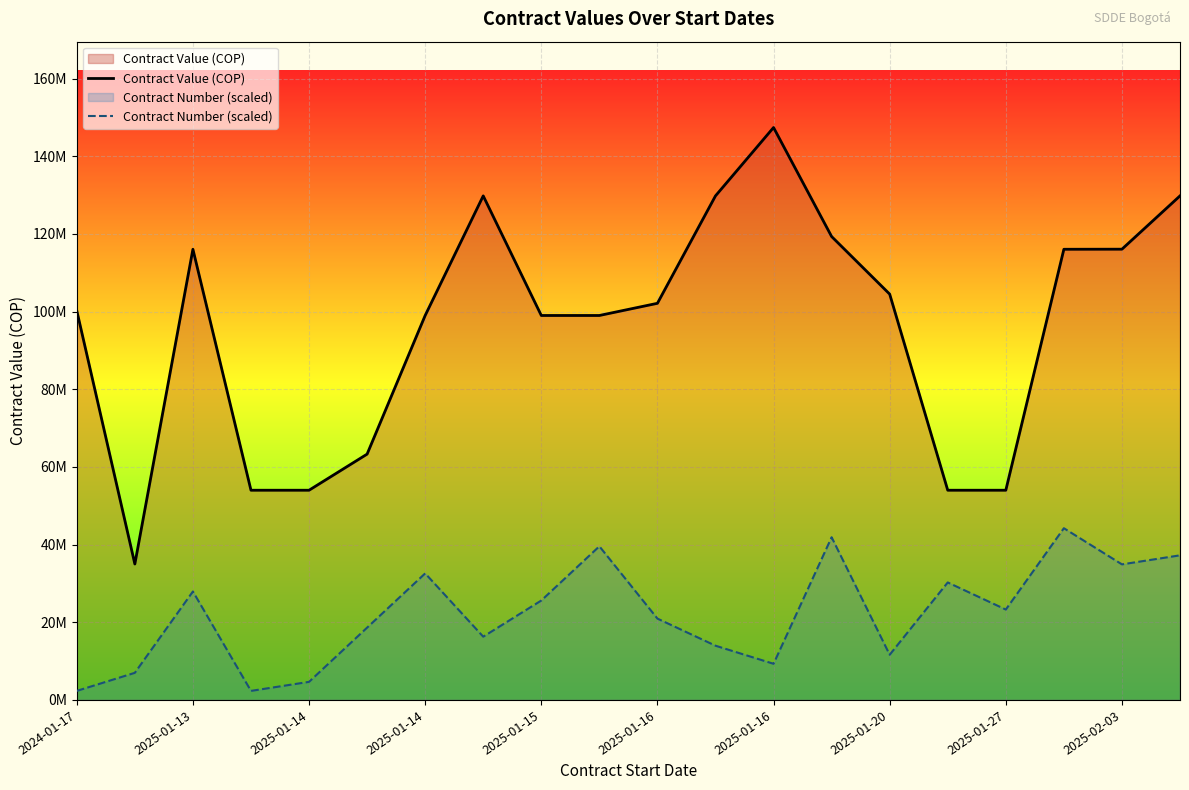

What is the maximum value for Contract Value (COP)?

147400000.0